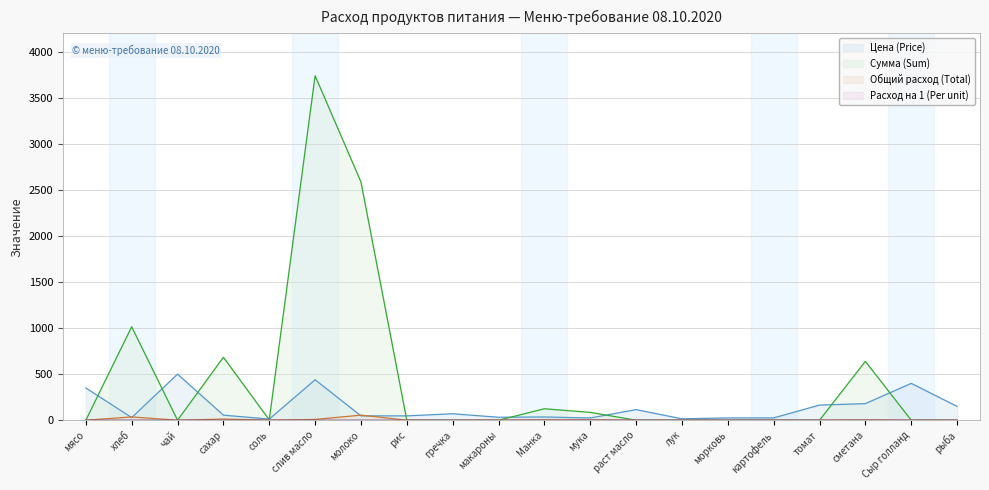

Rank the series at раст масло from lowest to highest value.

Сумма (Sum), Общий расход (Total), Расход на 1 (Per unit), Цена (Price)